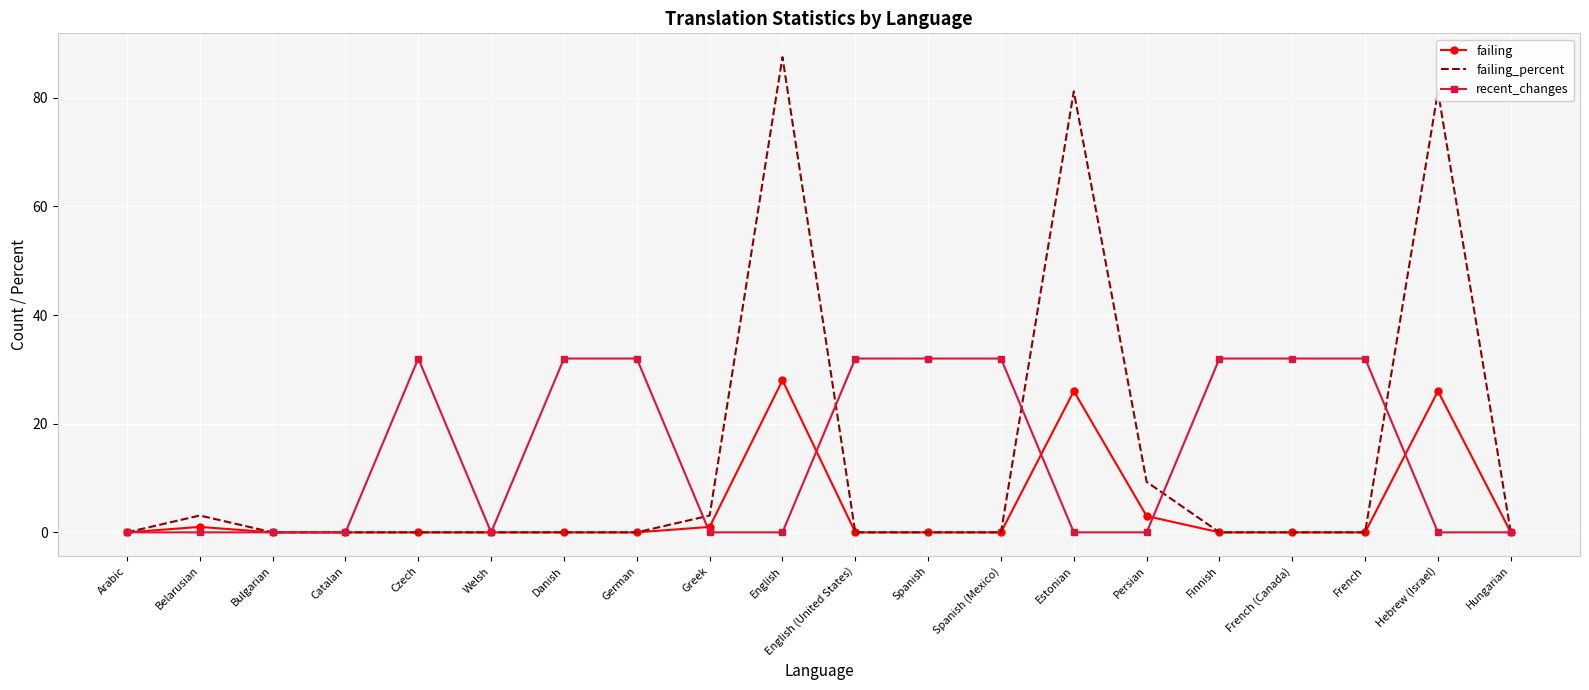

Is the value of recent_changes at Czech greater than the value of failing_percent at French?

Yes